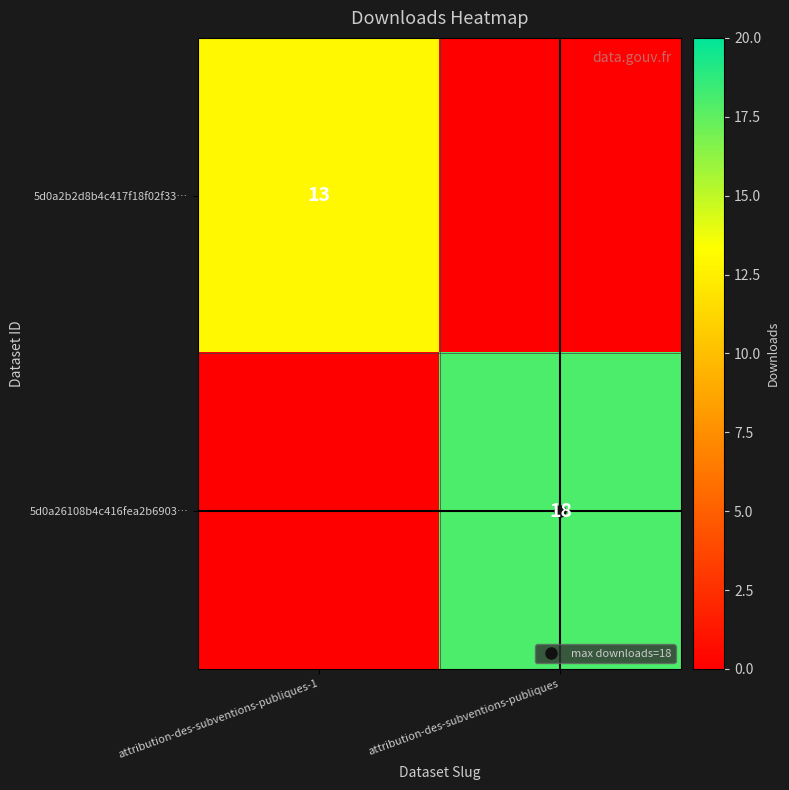

How many 5d0a2b2d8b4c417f18f02f33… values are between 0 and 13?

2